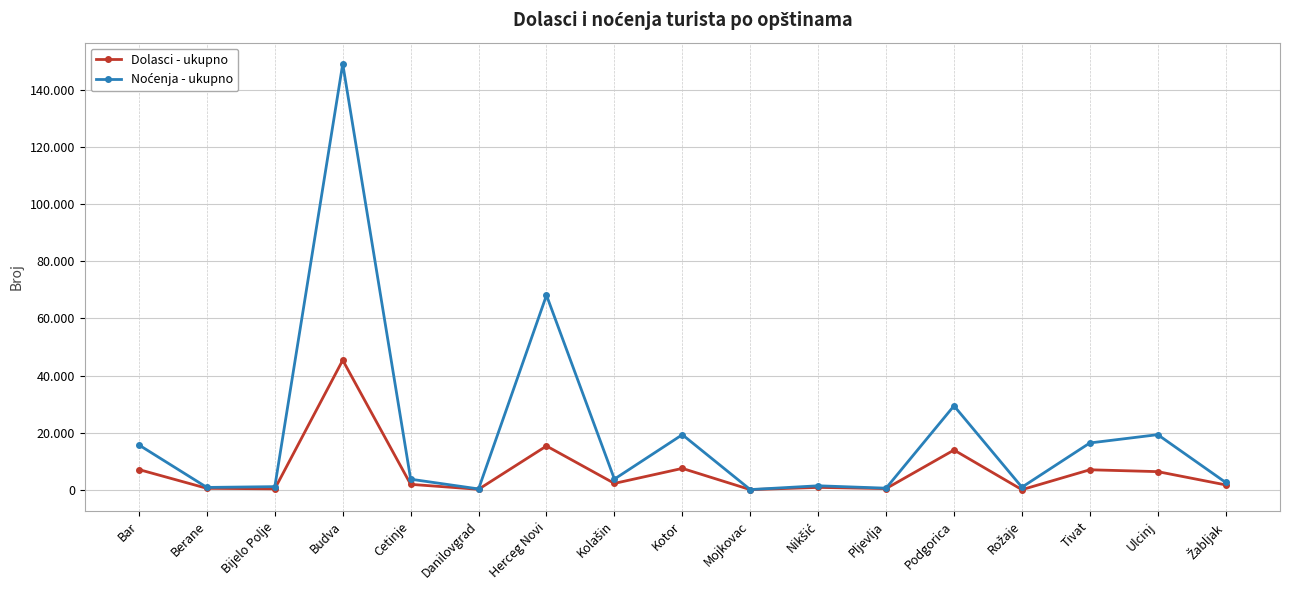

Does the chart have visible grid lines?

Yes